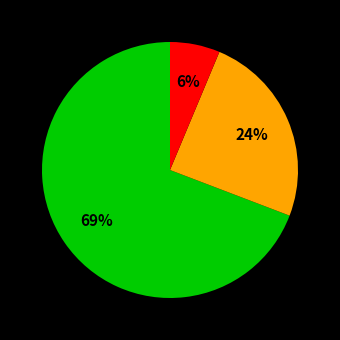

How many slices are in this pie chart?

3